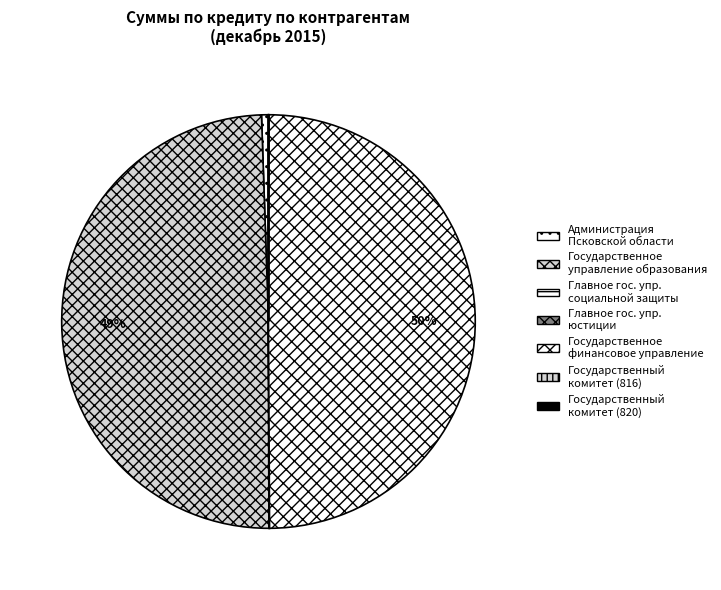

To the nearest percent, what is the difference between the largest and smallest slice percentages?

50%